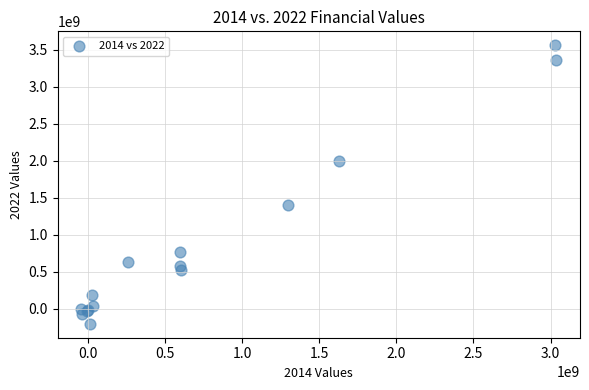

What Y value in the scatter plot is closest to 1679378204?

1408188841.5